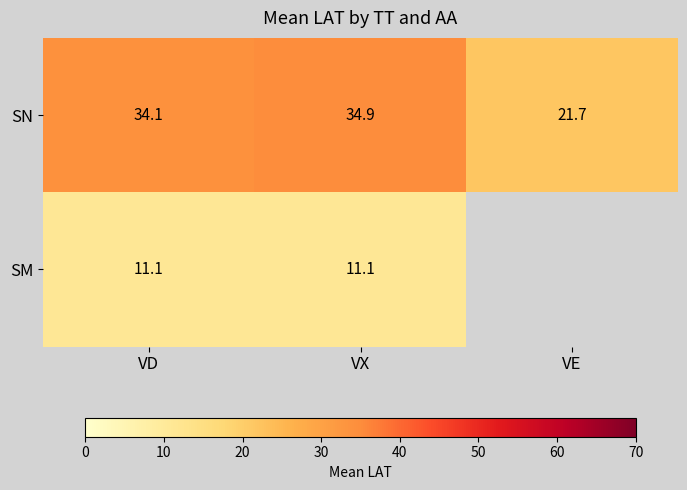

Is it true that SN equals 8.1 at VE?

False